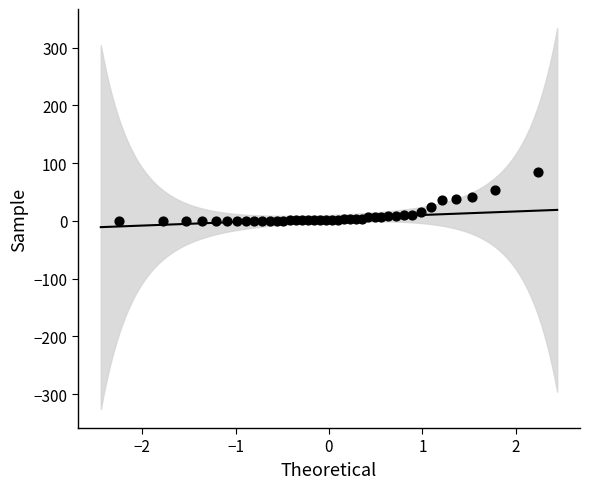

What is the range of Y values (max minus min)?

84